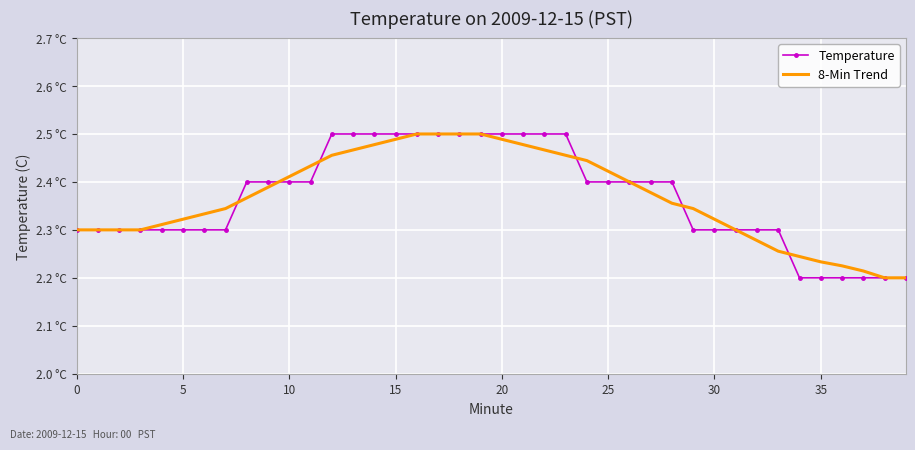

What are all the series names shown in the legend?

Temperature, 8-Min Trend